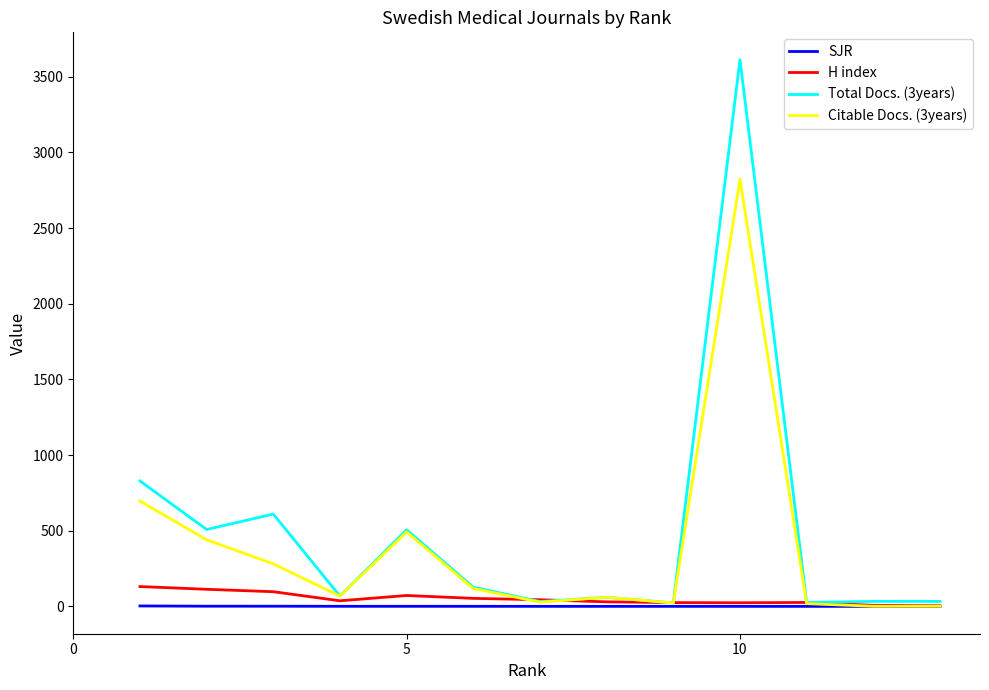

Is this an area chart (filled region under the line)?

No